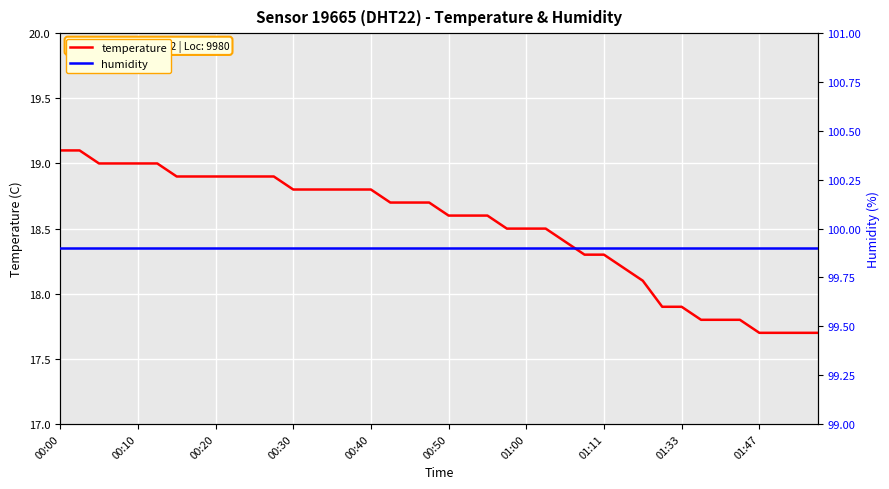

List the series in order of their peak value, highest first.

humidity, temperature